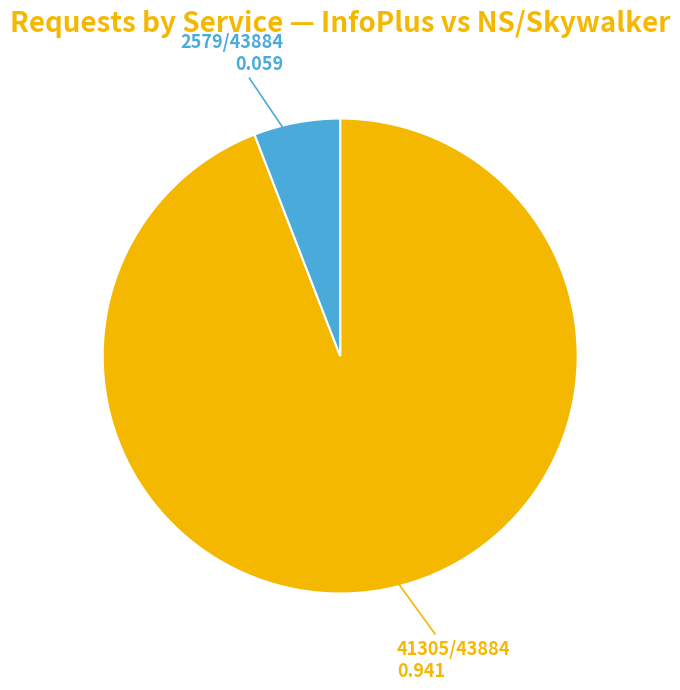

How many slices are in this pie chart?

2